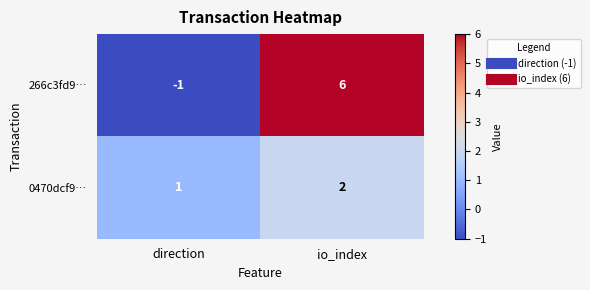

What is the difference between the maximum and minimum values in the 266c3fd9… series?

7